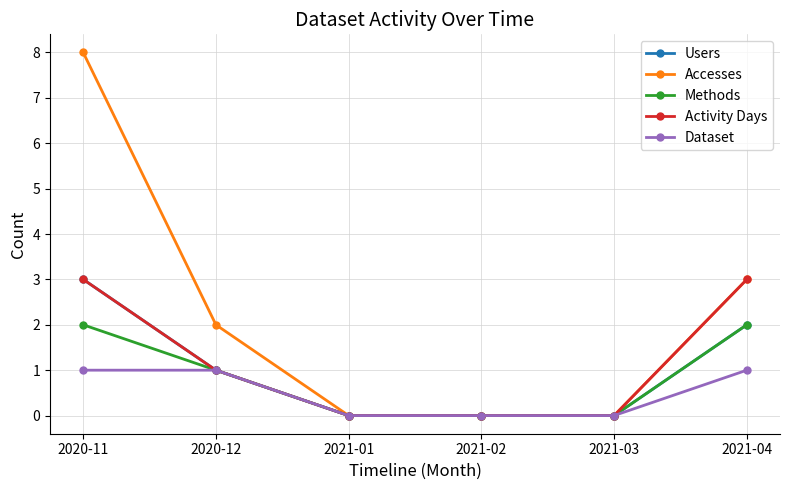

How many categories are shown in the chart?

6